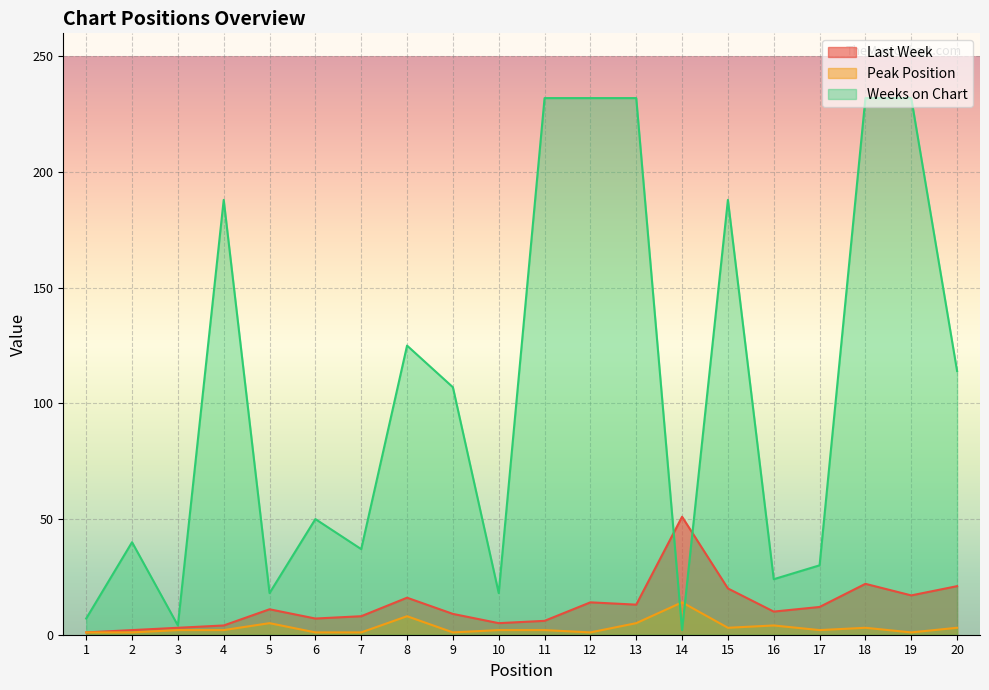

Where does the Last Week series first go above 11?

8